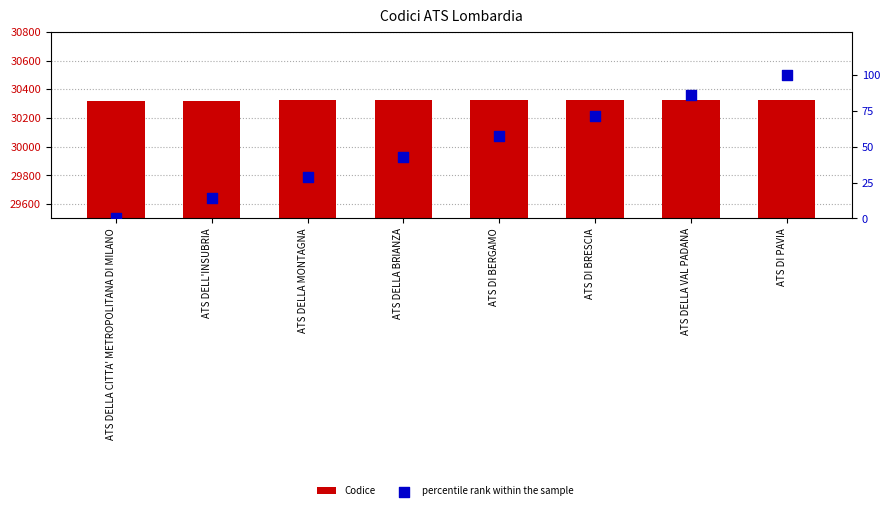

At how many categories does at least one series exceed 27633?

8